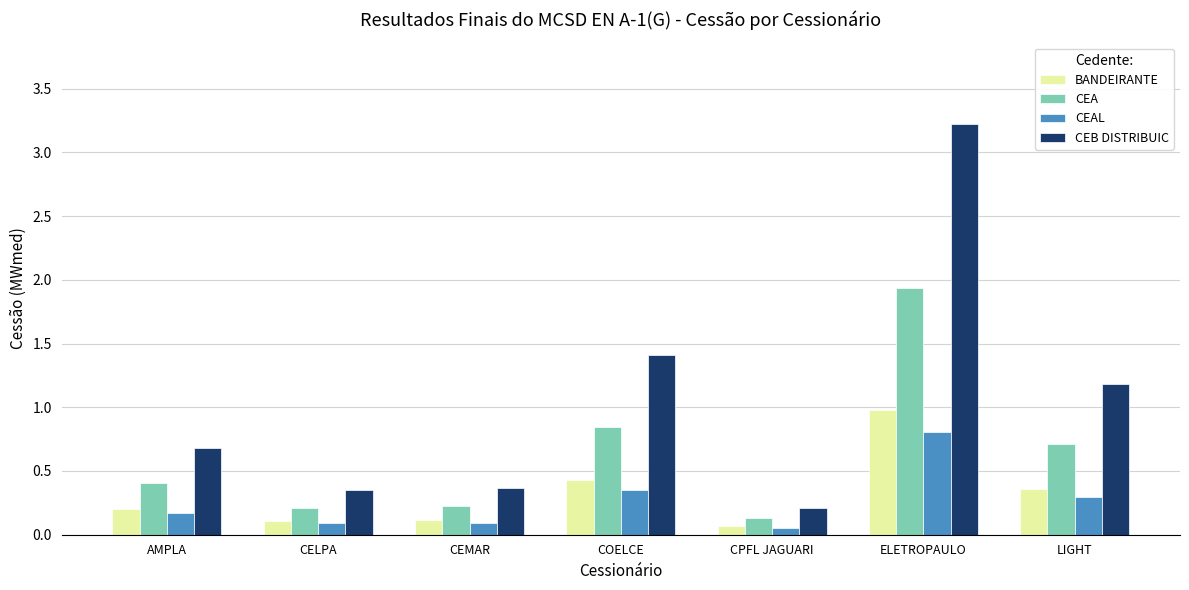

At which label is CEA closest to 1?

COELCE